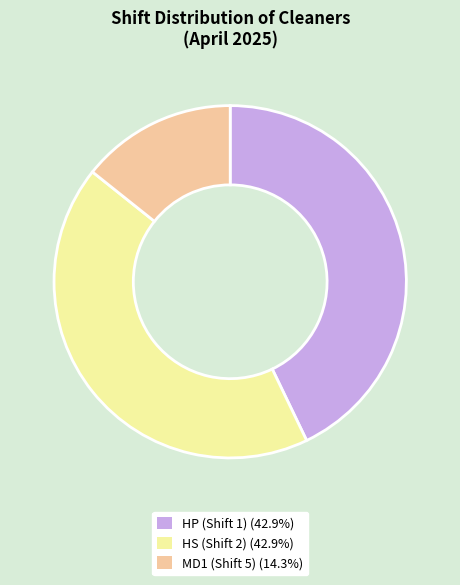

Do HS (Shift 2) (42.9%) and HP (Shift 1) (42.9%) together represent more than half of the pie?

Yes